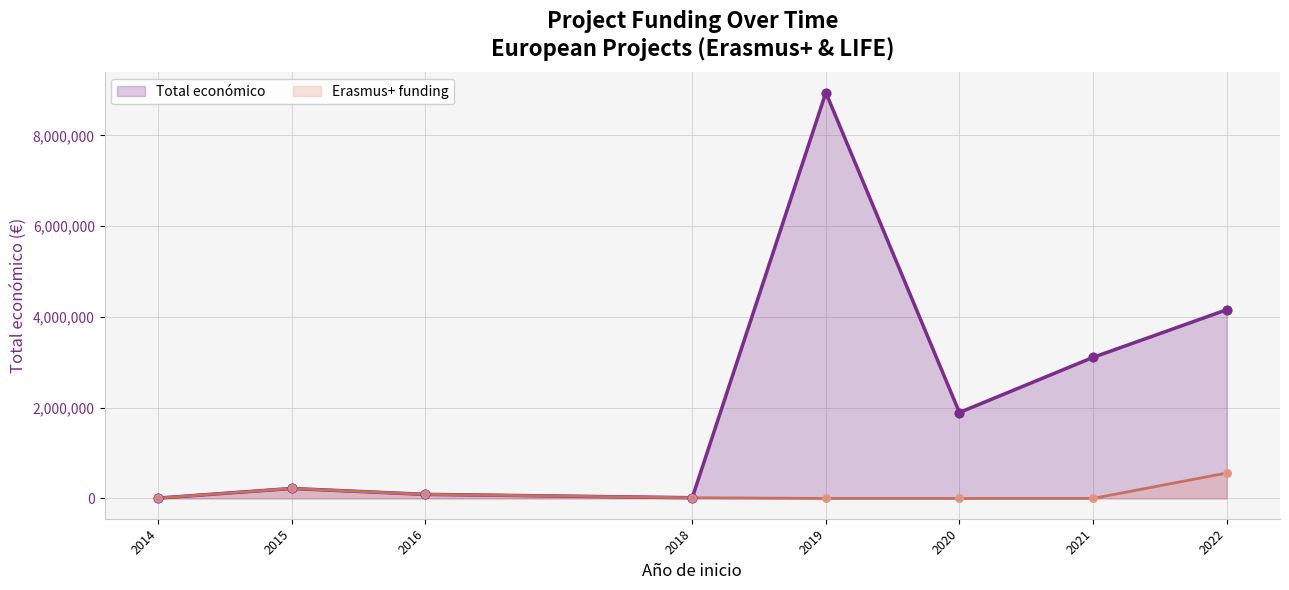

At how many categories does at least one series exceed 7709024?

1